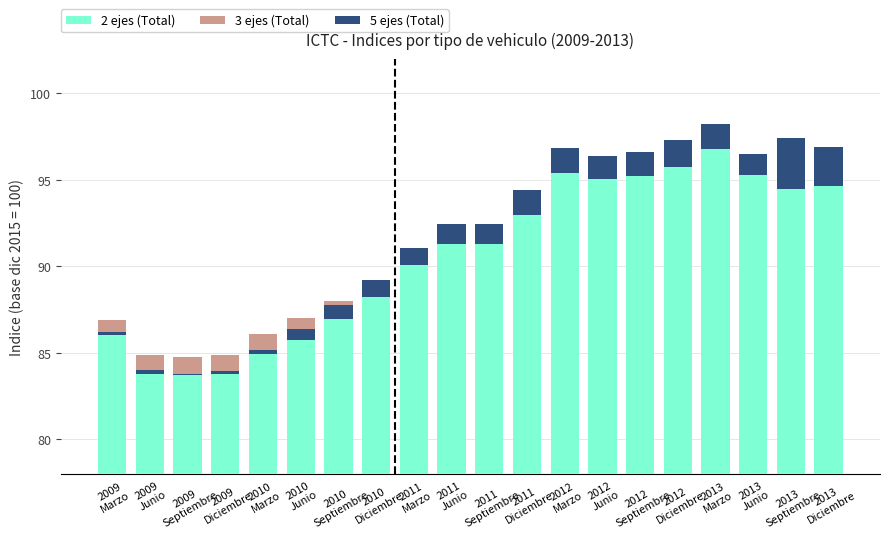

At 2012
Septiembre, list the series in order from smallest to largest.

5 ejes (Total), 3 ejes (Total), 2 ejes (Total)